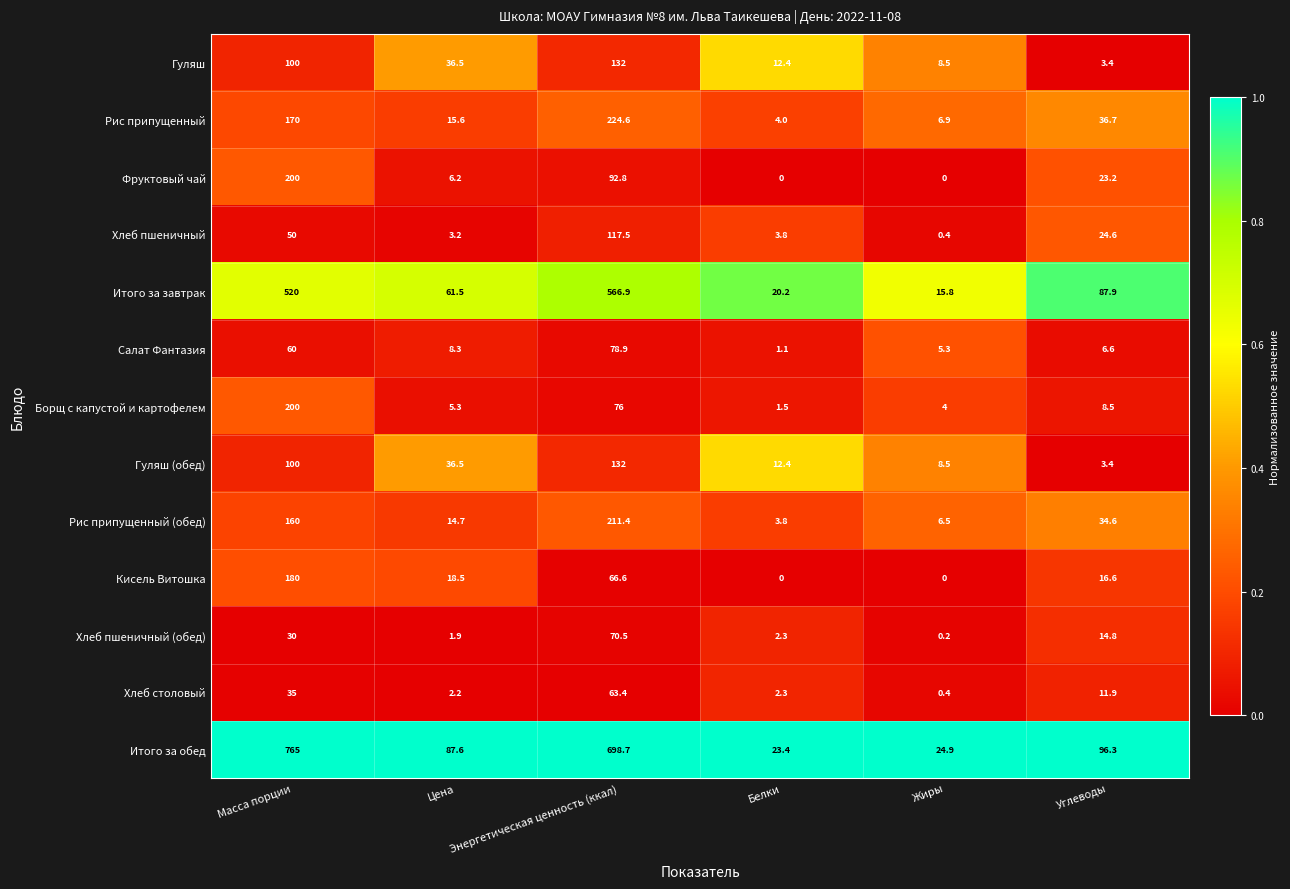

How many distinct data groups are displayed?

13